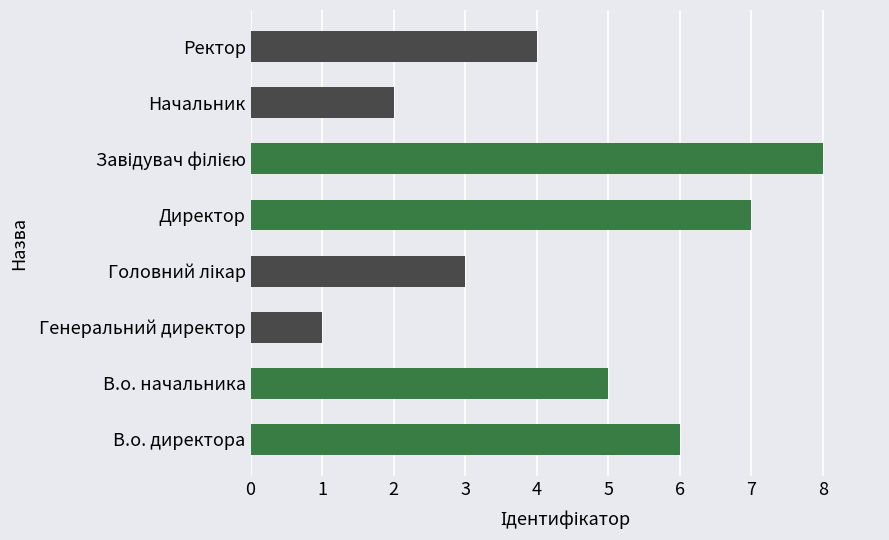

What is the greatest value displayed?

8